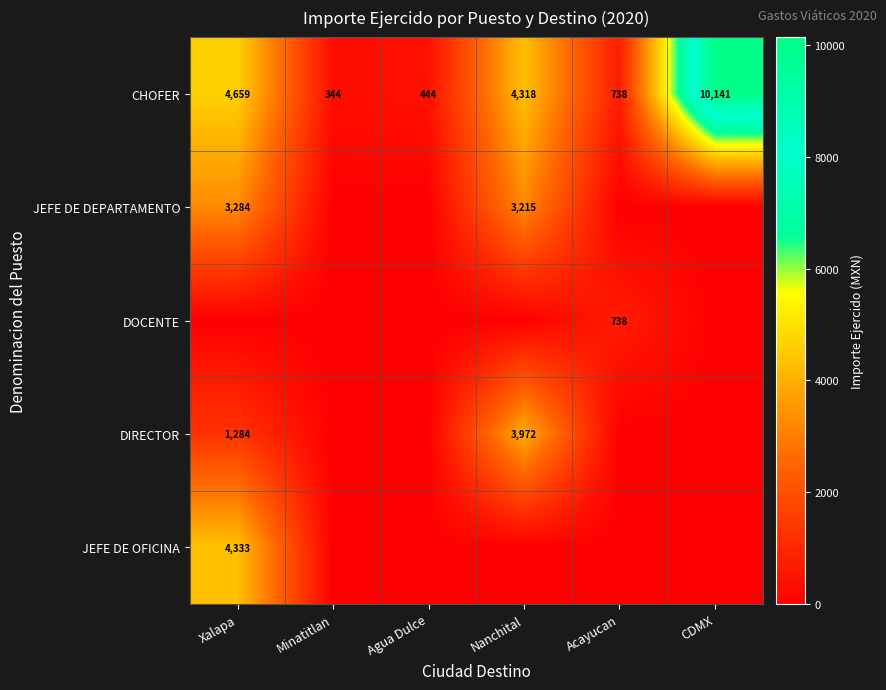

What is the total value across all series at CDMX?

10140.7